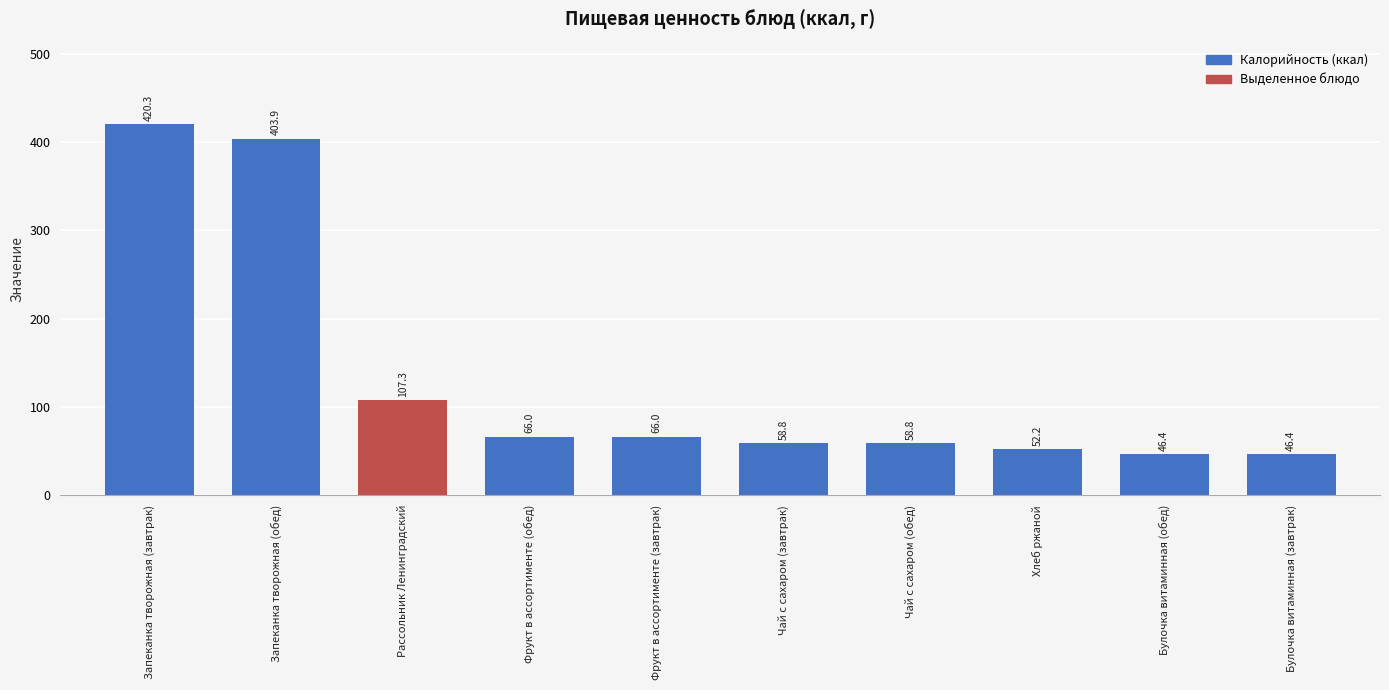

What is the minimum value shown in the chart?

46.4